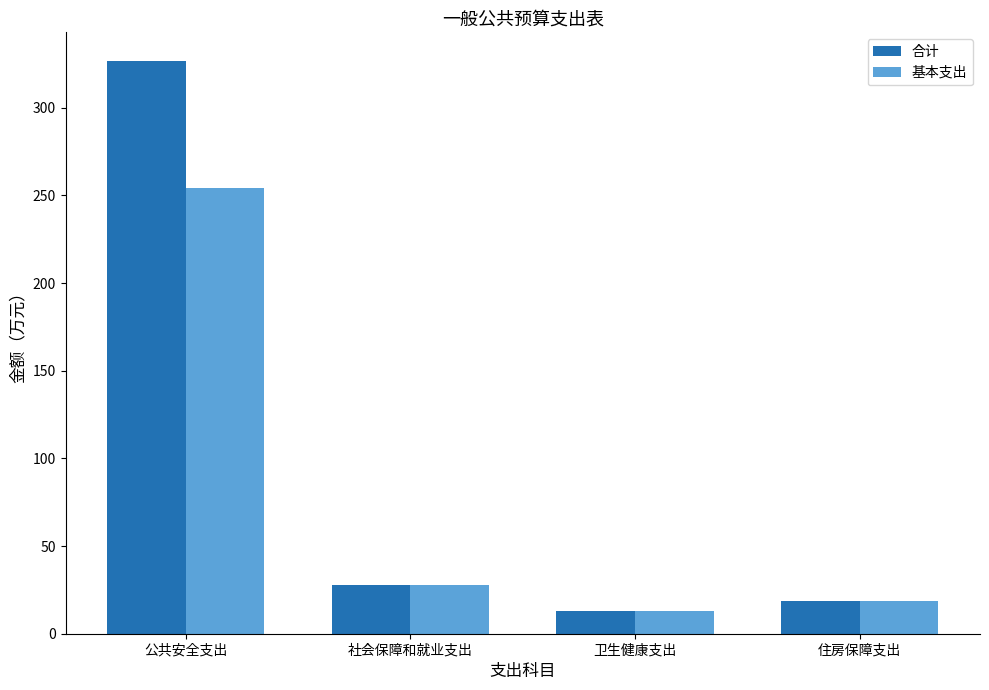

What is the total value across all series at 卫生健康支出?

26.2